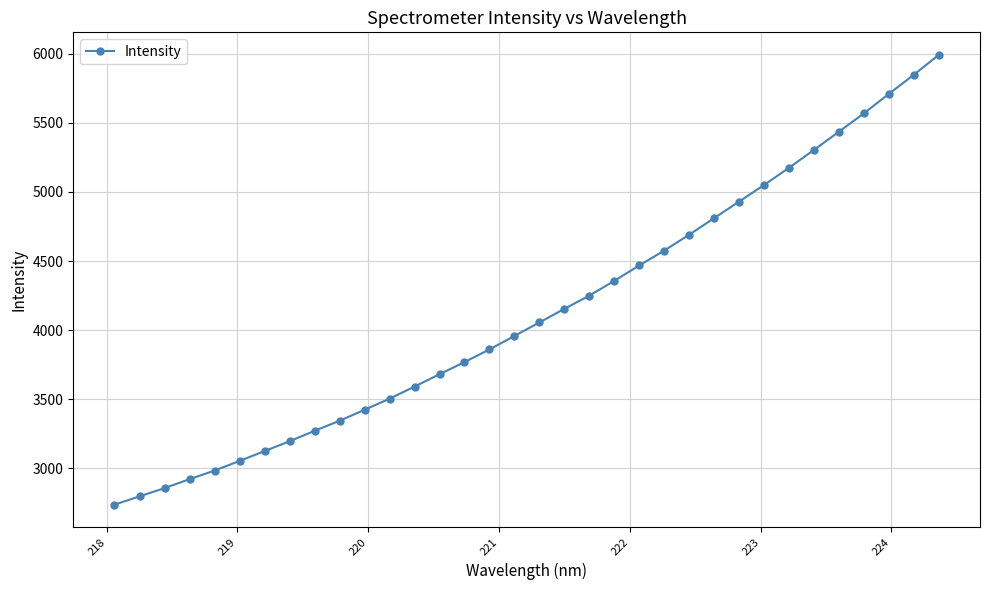

What is the average value?

4131.4